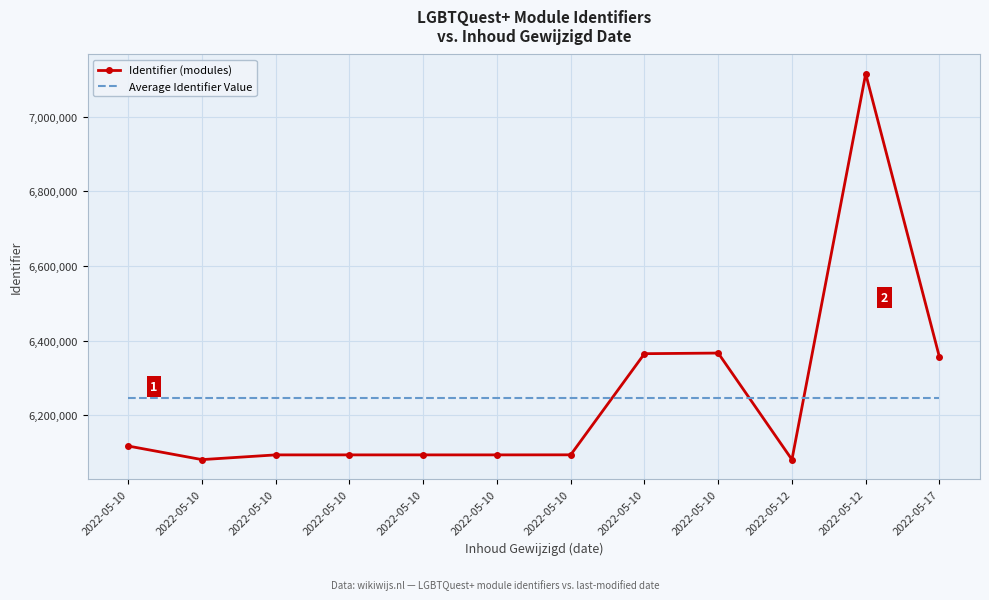

What are all the series names shown in the legend?

Identifier (modules), Average Identifier Value